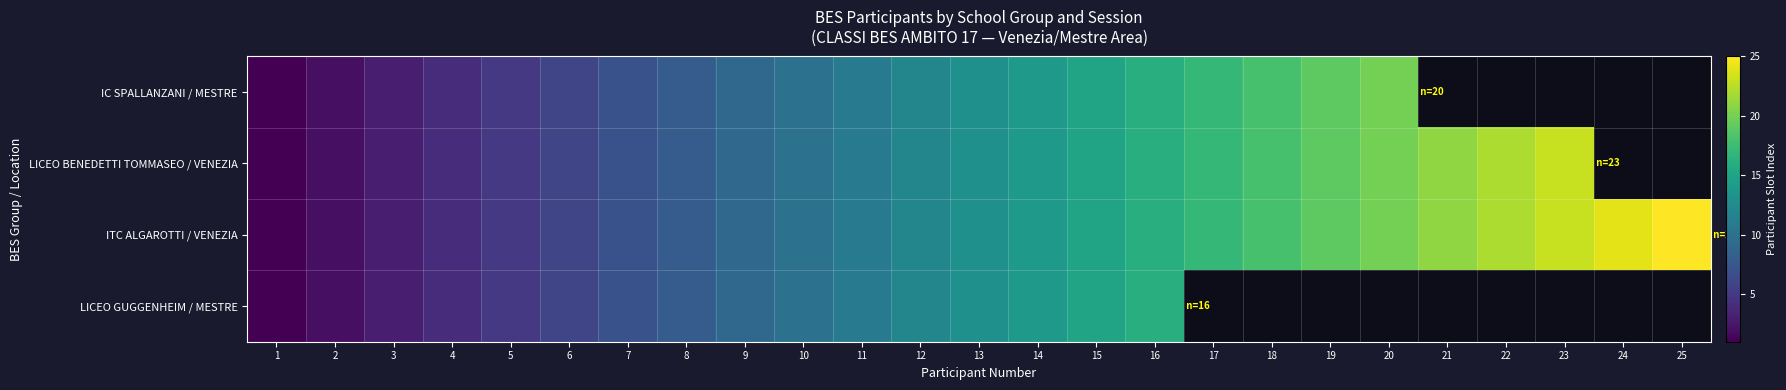

List the labels in order of IC SPALLANZANI / MESTRE value, smallest first.

1, 2, 3, 4, 5, 6, 7, 8, 9, 10, 11, 12, 13, 14, 15, 16, 17, 18, 19, 20, 21, 22, 23, 24, 25